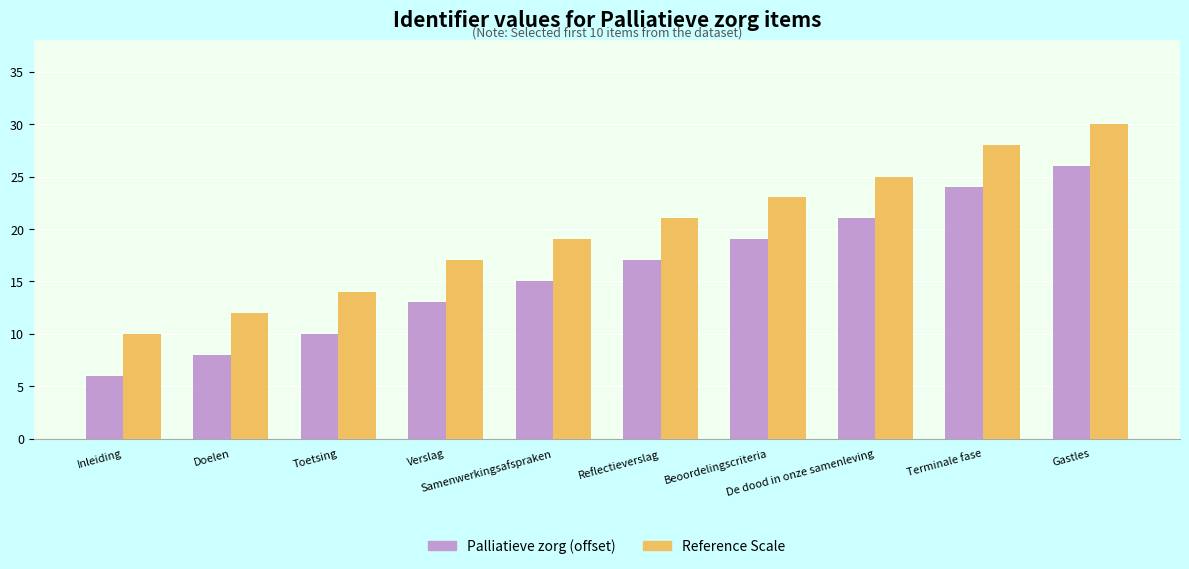

Read the Reference Scale value at Verslag, to the nearest 5.

15